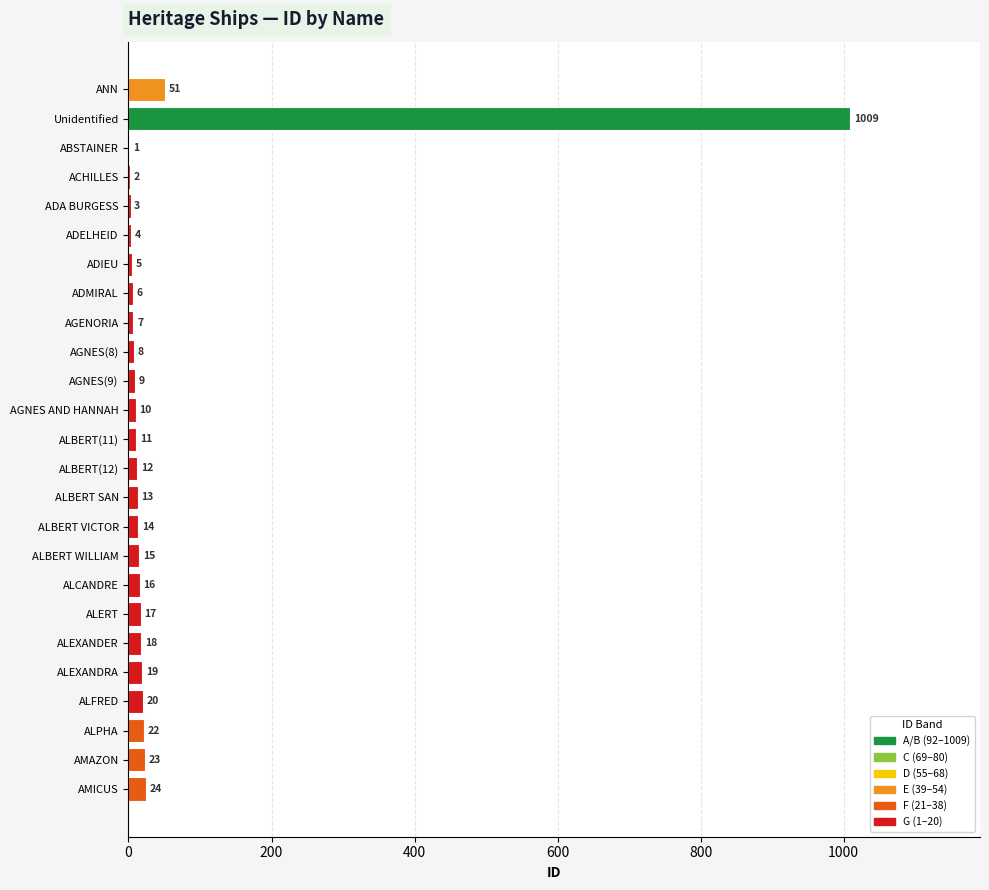

Is it true that the value at ANN is 51?

True